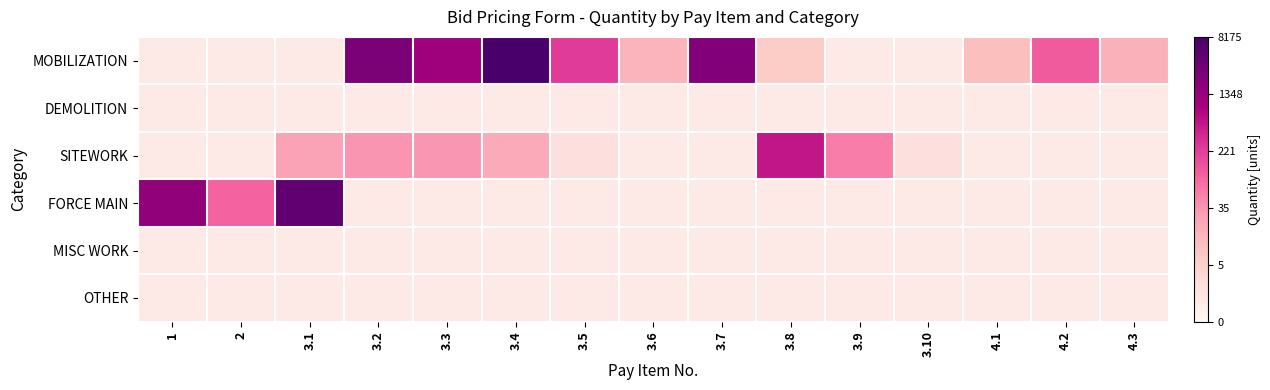

Which has a higher value, 3.10 or 3.2?

3.2